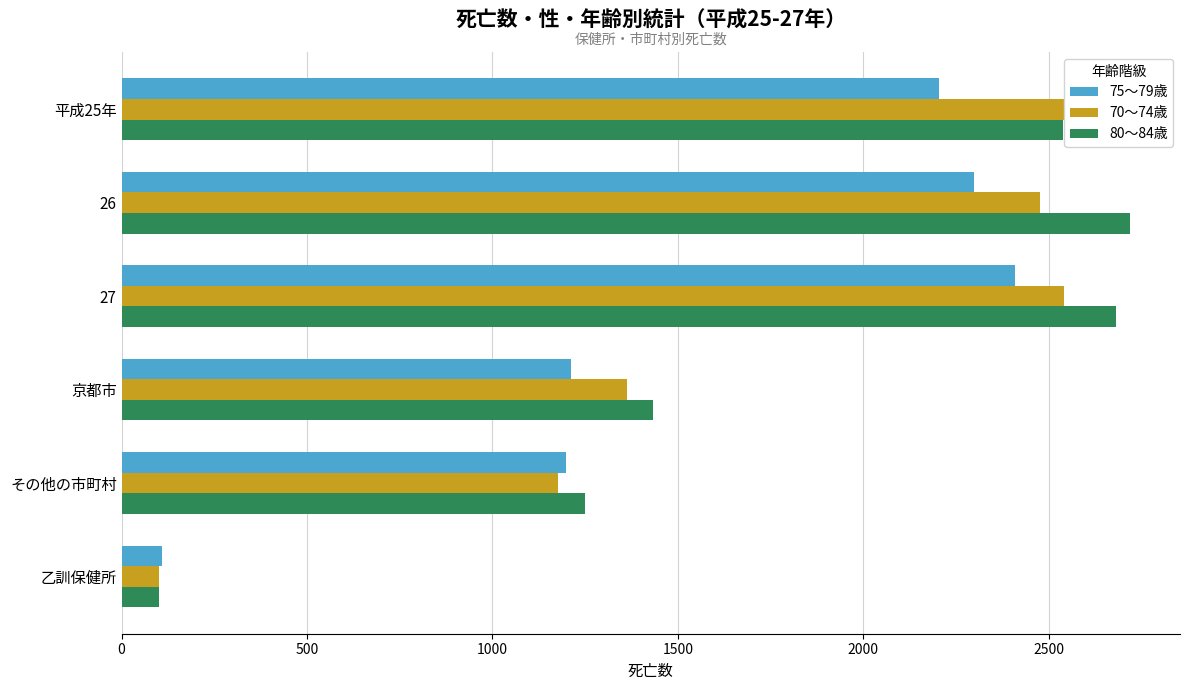

Which series has the widest spread of values?

80～84歳